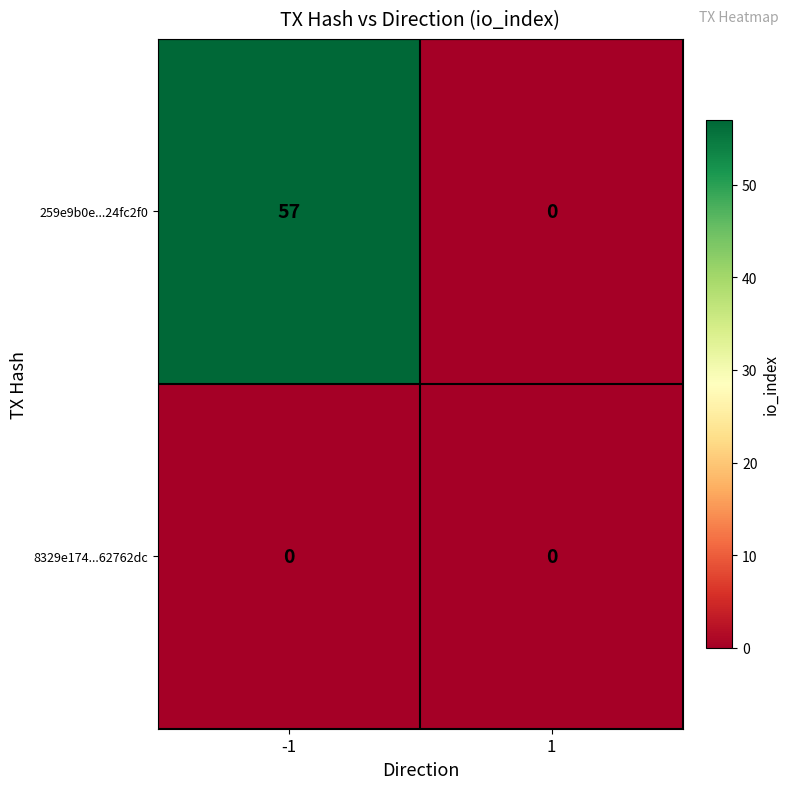

Reading right to left, extract all data points from this chart.

259e9b0e...24fc2f0: 1=0	-1=57
8329e174...62762dc: 1=0	-1=0